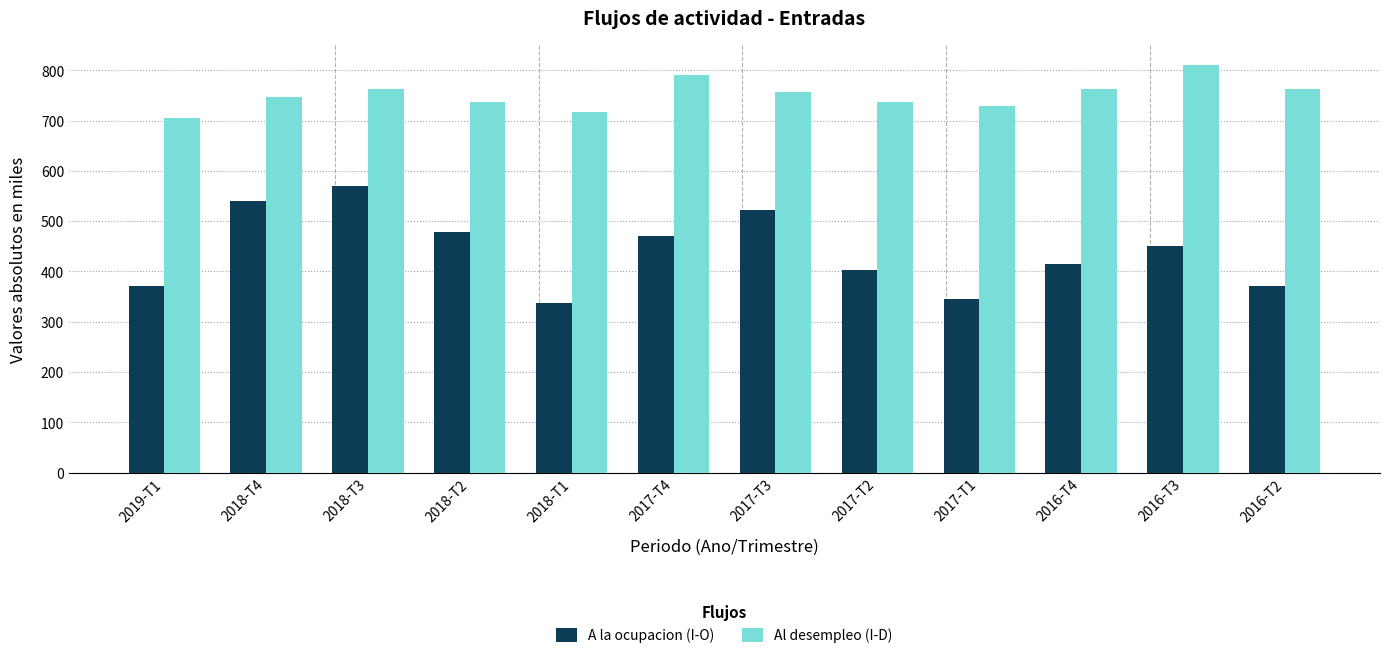

What is the total value across all series at 2016-T4?

1178.6